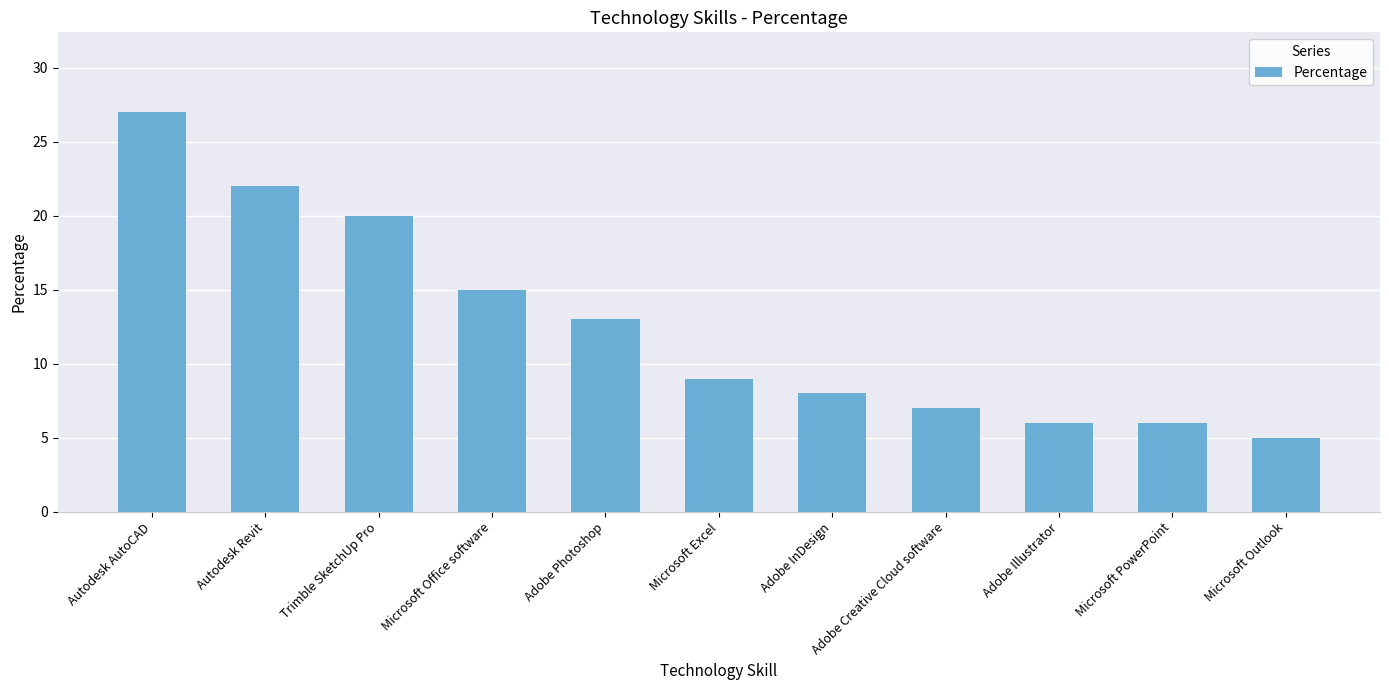

What is the ratio of the value at Autodesk Revit to the value at Trimble SketchUp Pro?

1.1